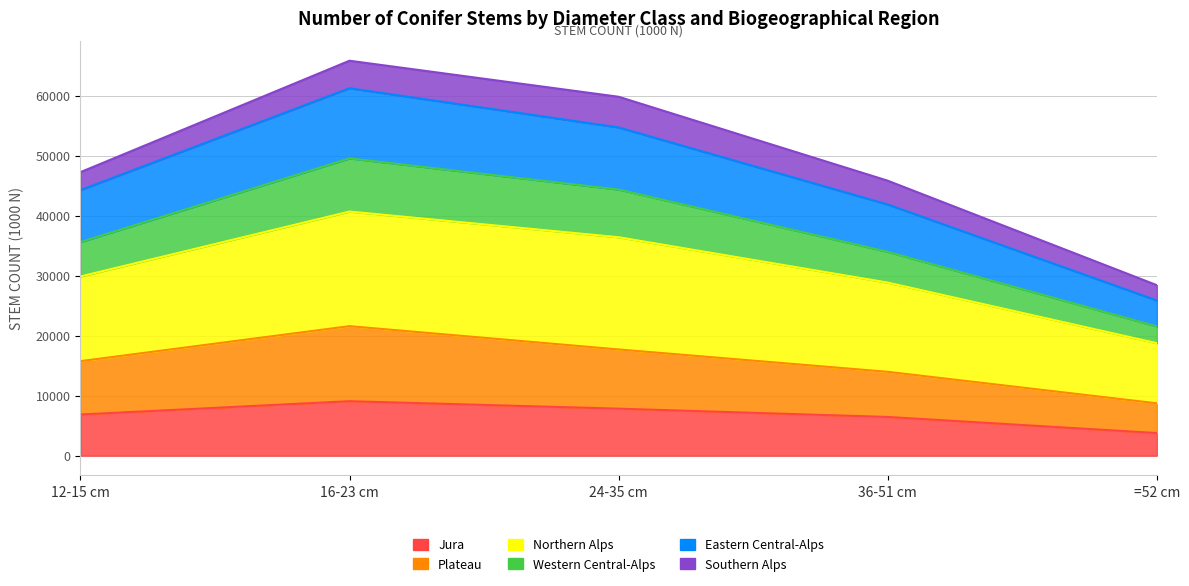

How many Plateau values are between 13973 and 17702?

3